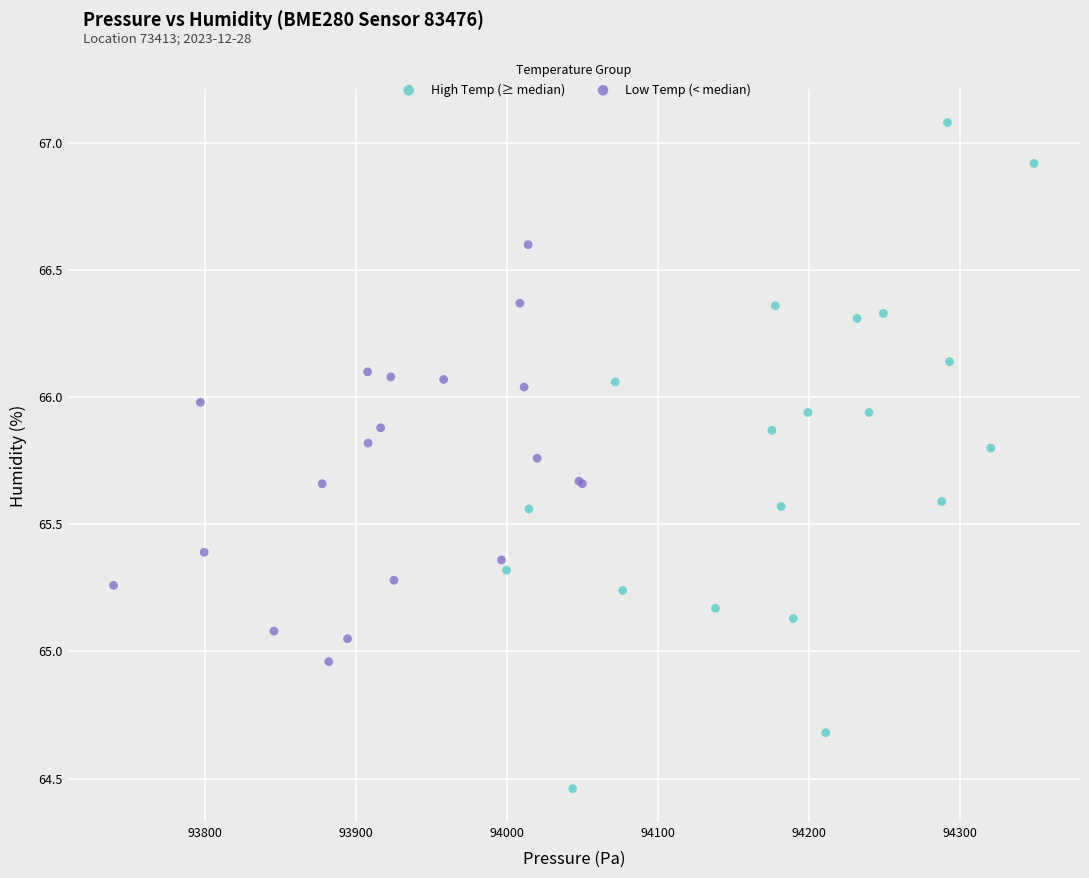

Which series contains the lowest Y value?

High Temp (≥ median)